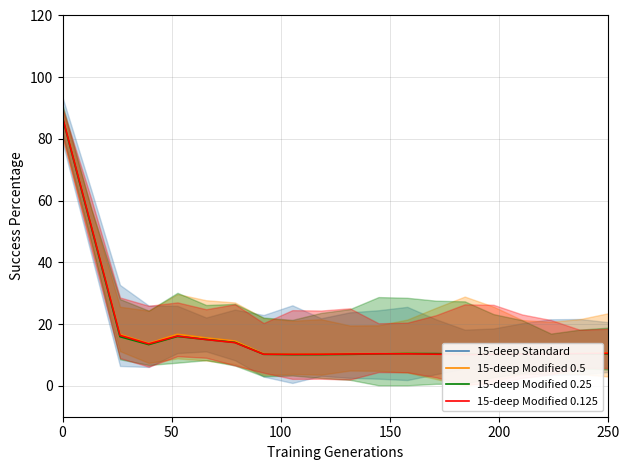

The value of 15-deep Modified 0.25 at 0 is 146.2. True or false?

False